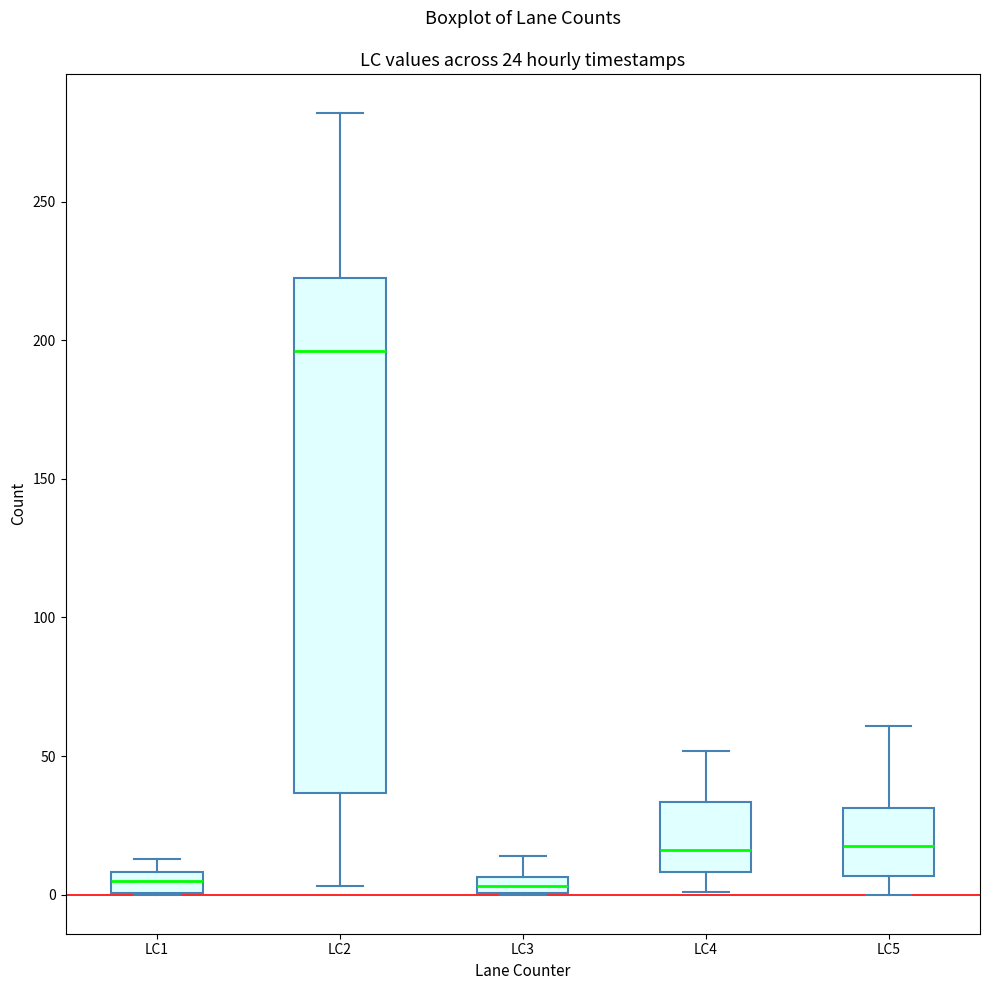

Which box has the highest median line?

LC2